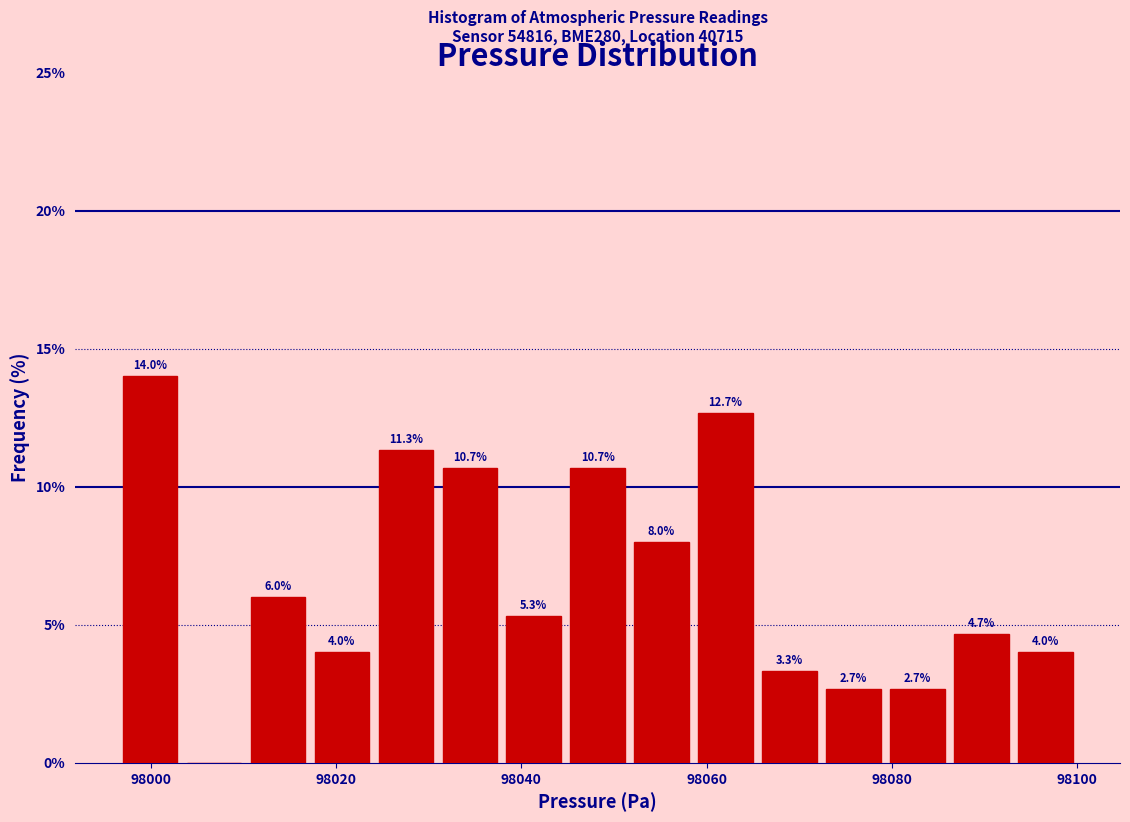

Around what value on the x-axis is the tallest bar? Give the approximate position of its centre, as read against the axis.

98000